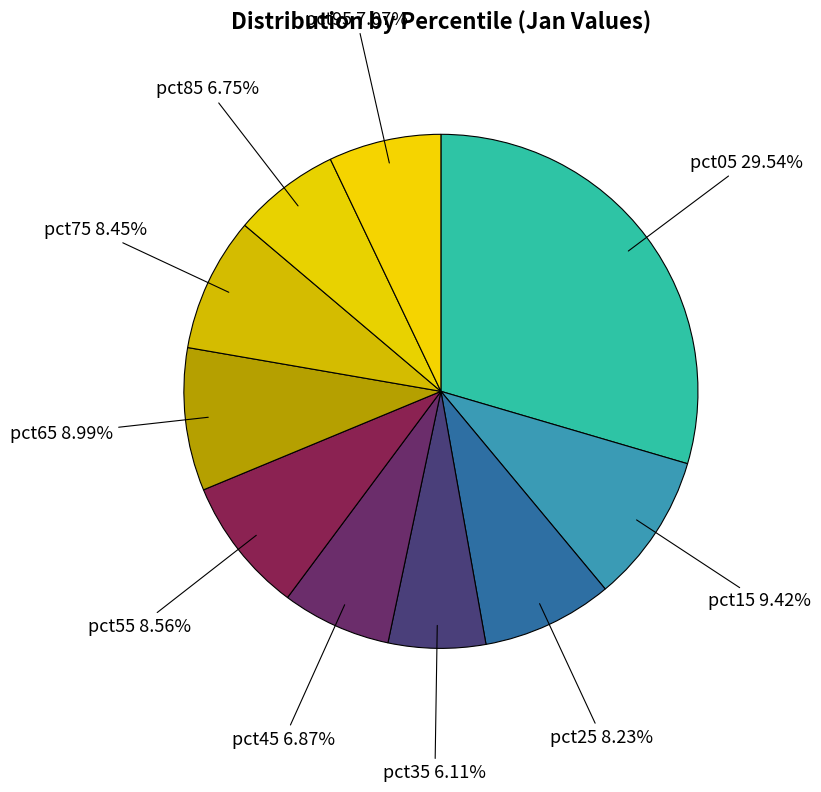

What percentage is the pct15 slice, to the nearest percent?

9%